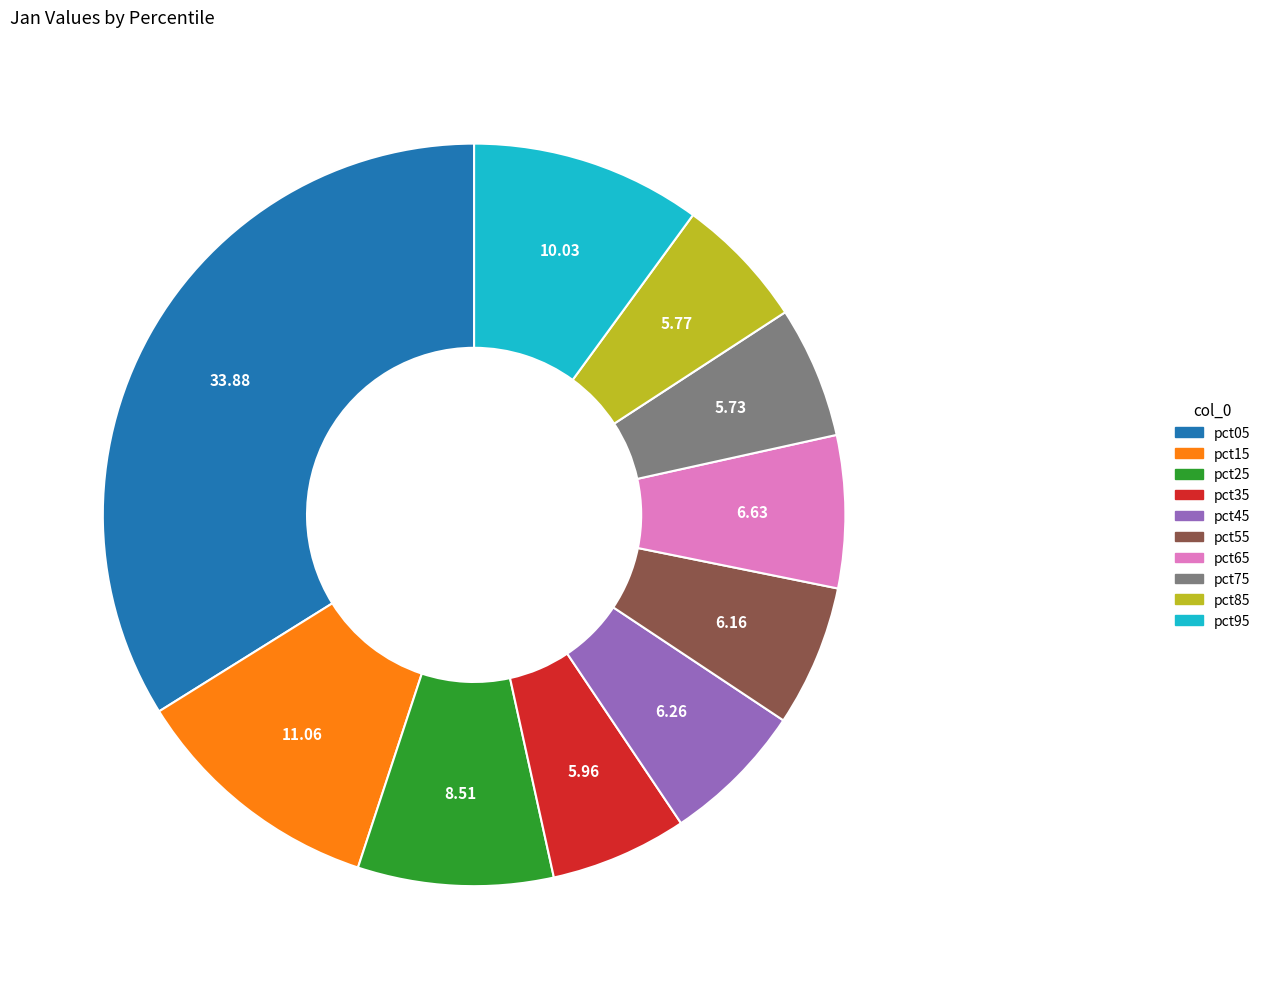

How many segments does this pie chart have?

10